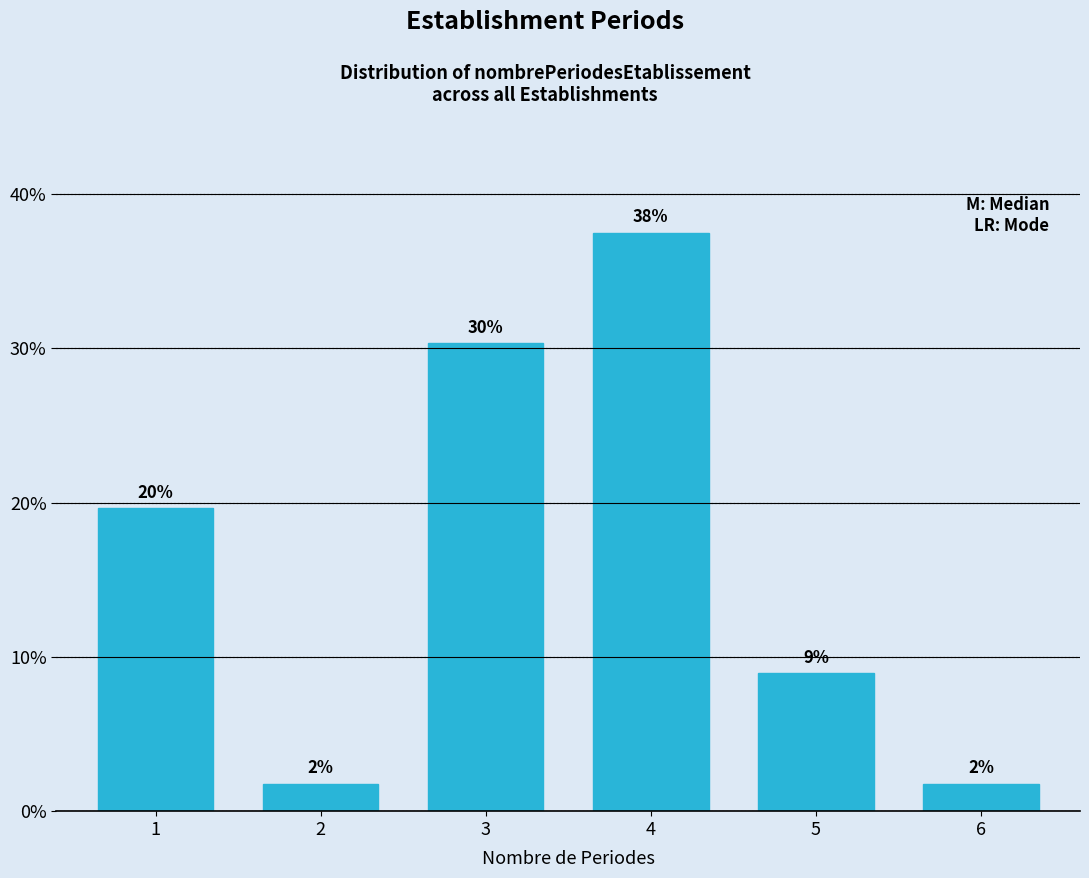

How many bars are there in total?

6